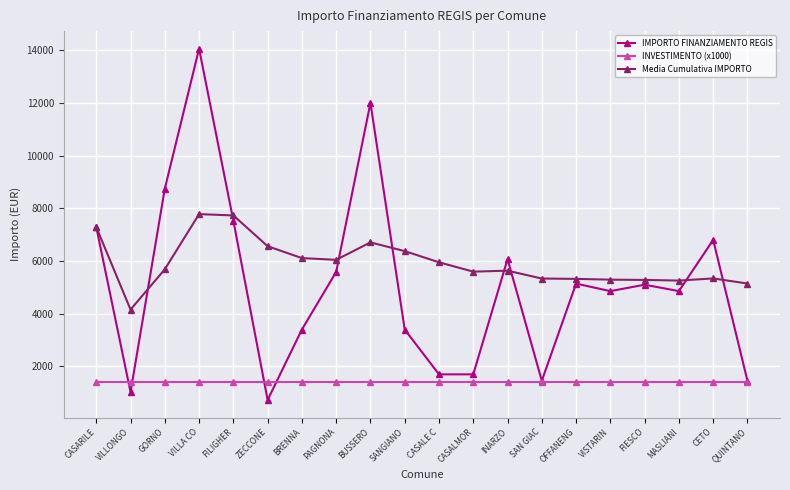

What is the minimum value shown in the chart?

729.0